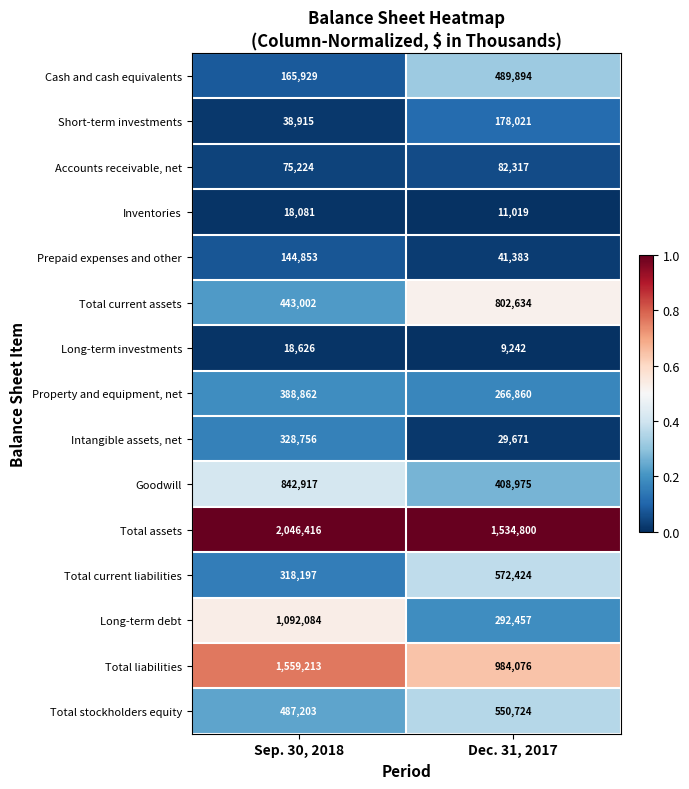

What is the difference between the maximum and minimum values in the Inventories series?

7062